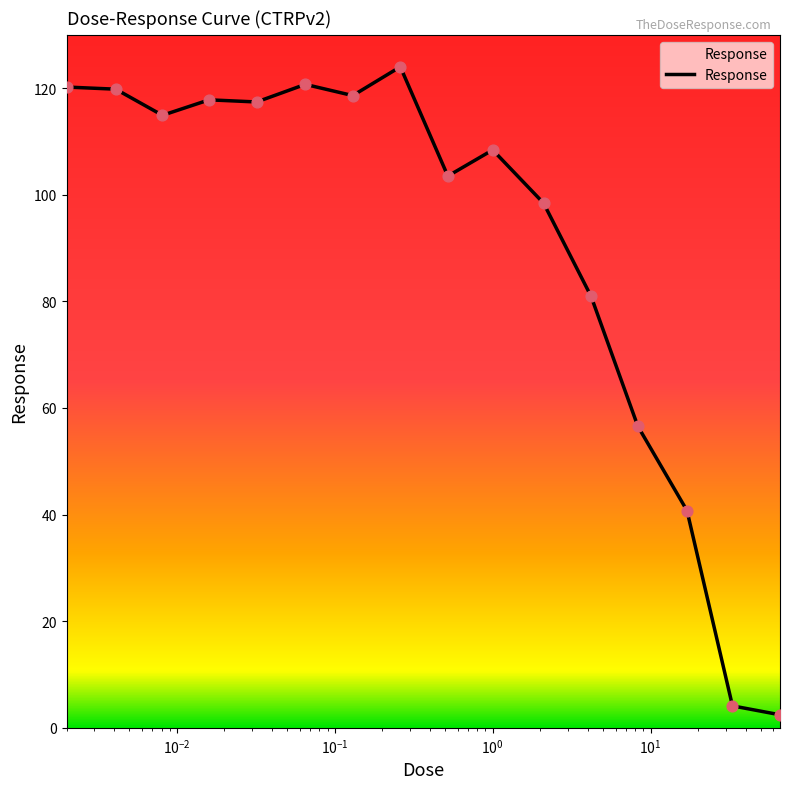

What is the difference between the maximum and minimum values?

121.6